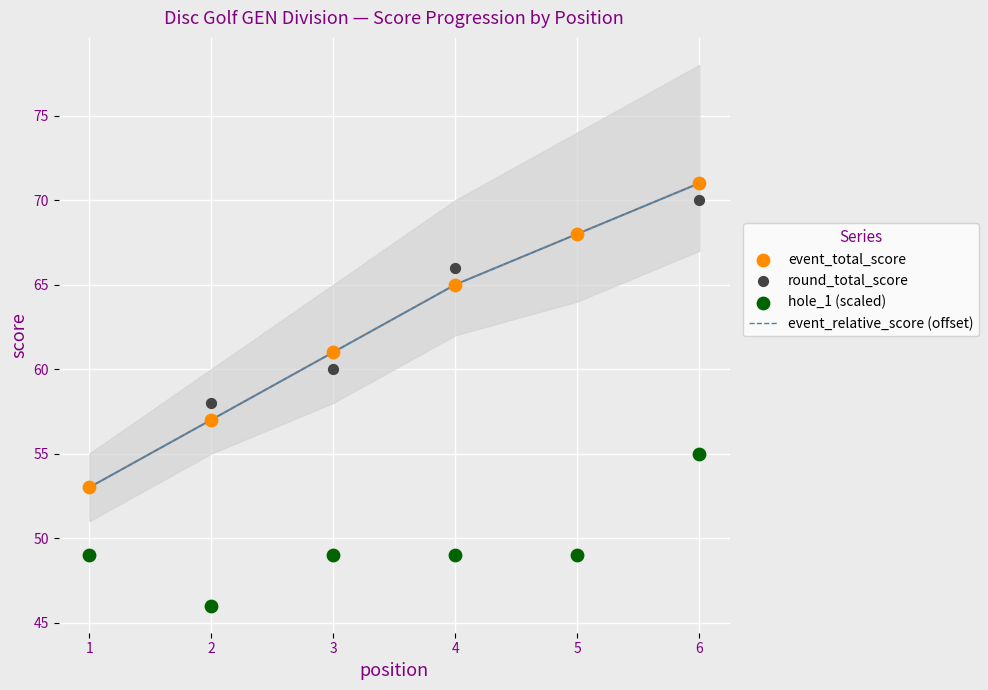

Which series has the largest Y range (max minus min)?

event_relative_score (offset)